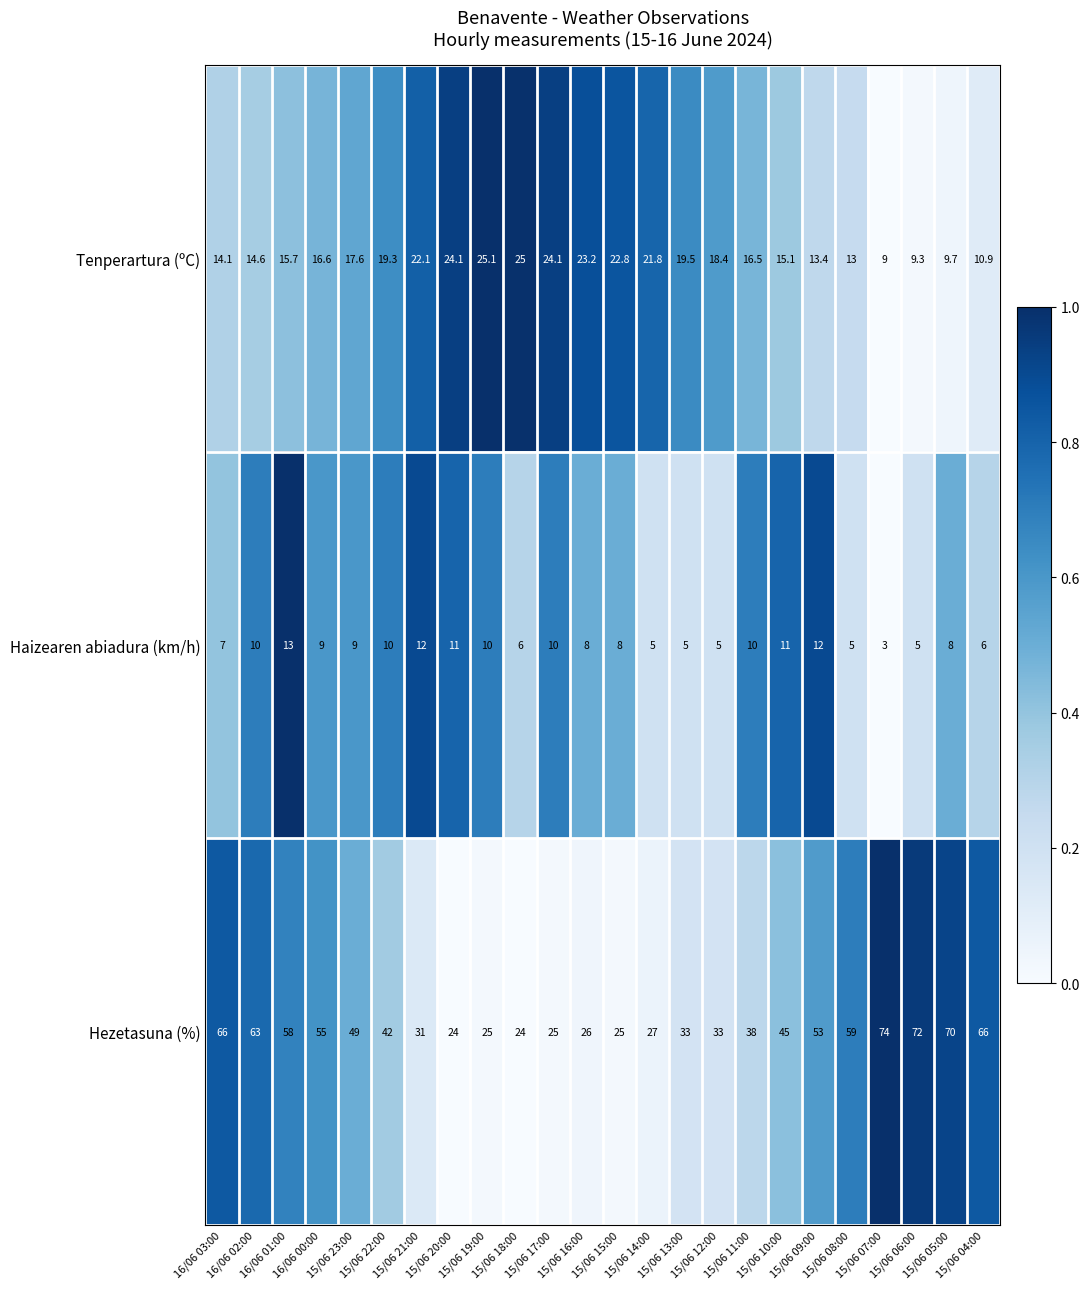

What is the maximum value shown in the chart?

74.0